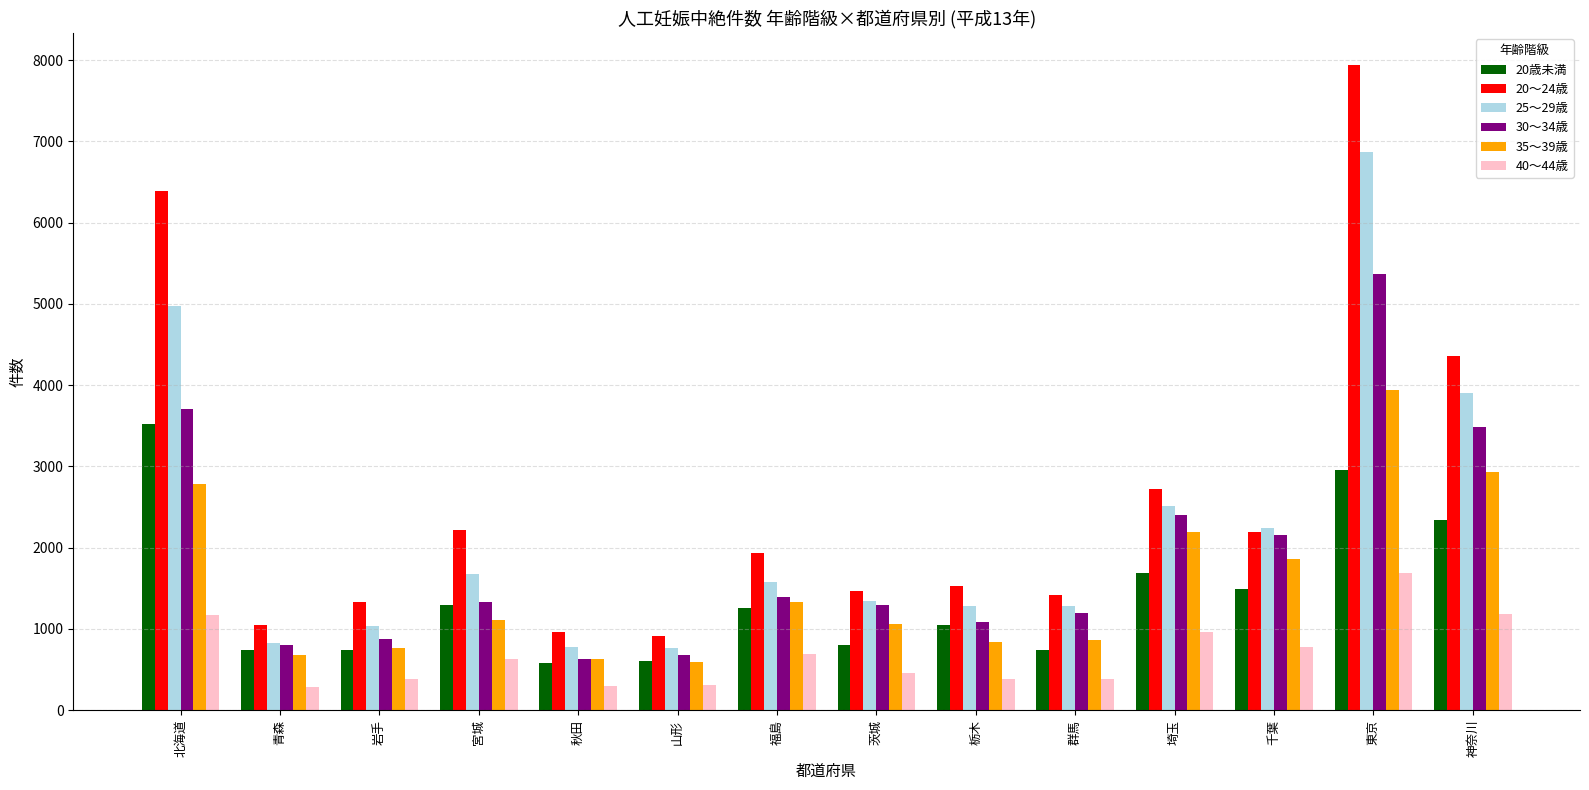

At which label does 40～44歳 reach its peak?

東京